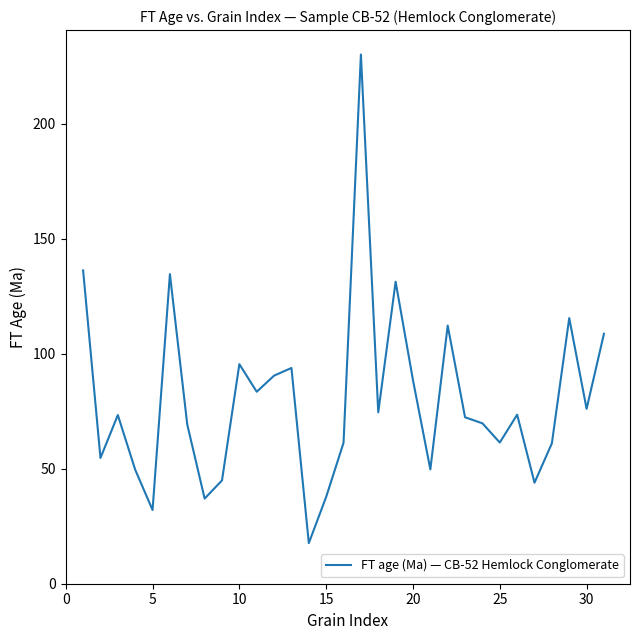

What is the difference between the maximum and minimum values?

212.6